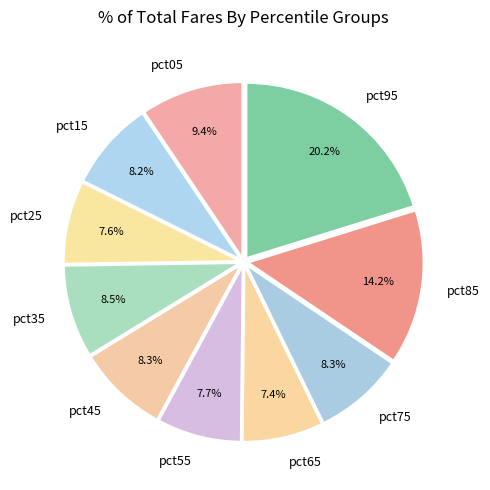

Which slice is the largest?

pct95